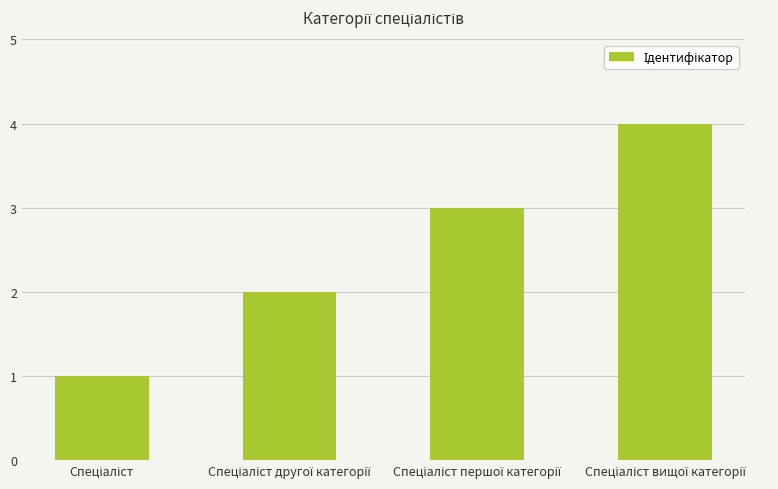

What is the value of the 1st bar from the left?

1